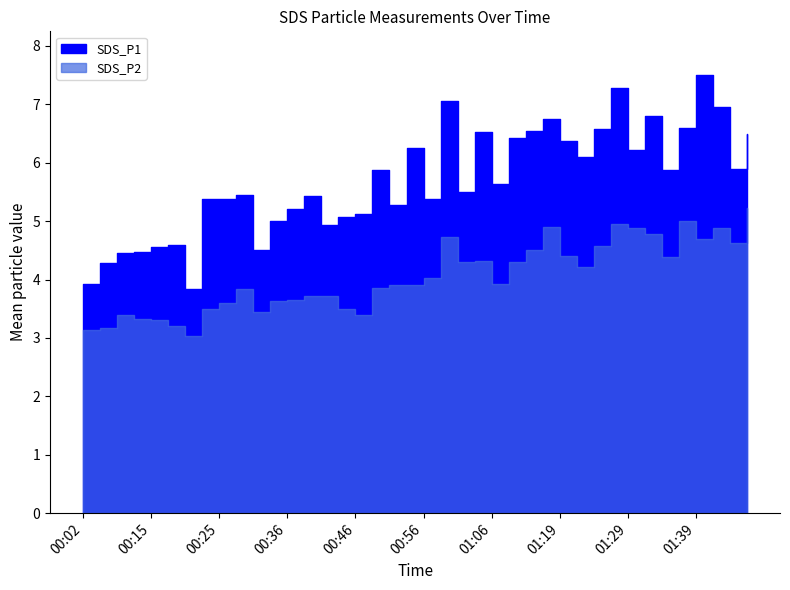

What is the highest value of the SDS_P2 series?

5.2